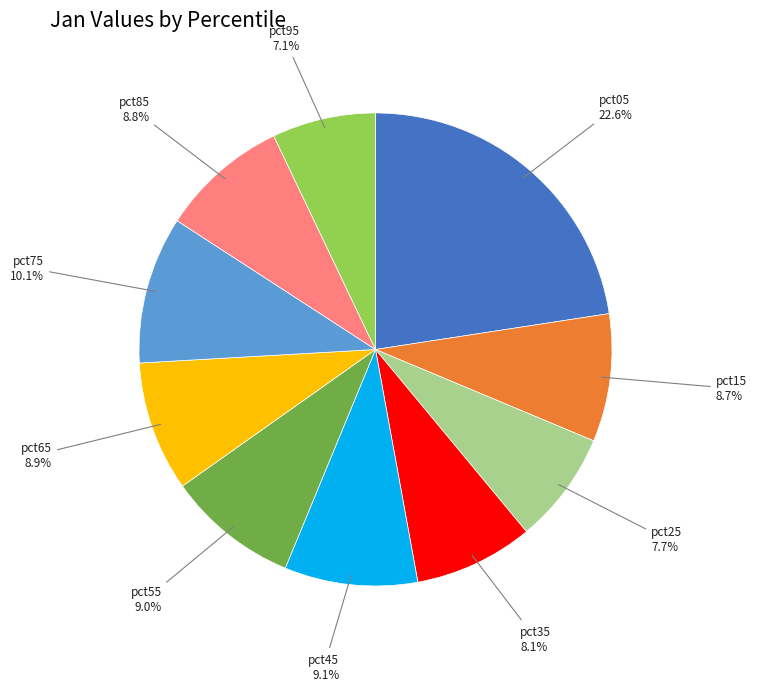

To the nearest percent, what is the difference between the largest and smallest slice percentages?

15%